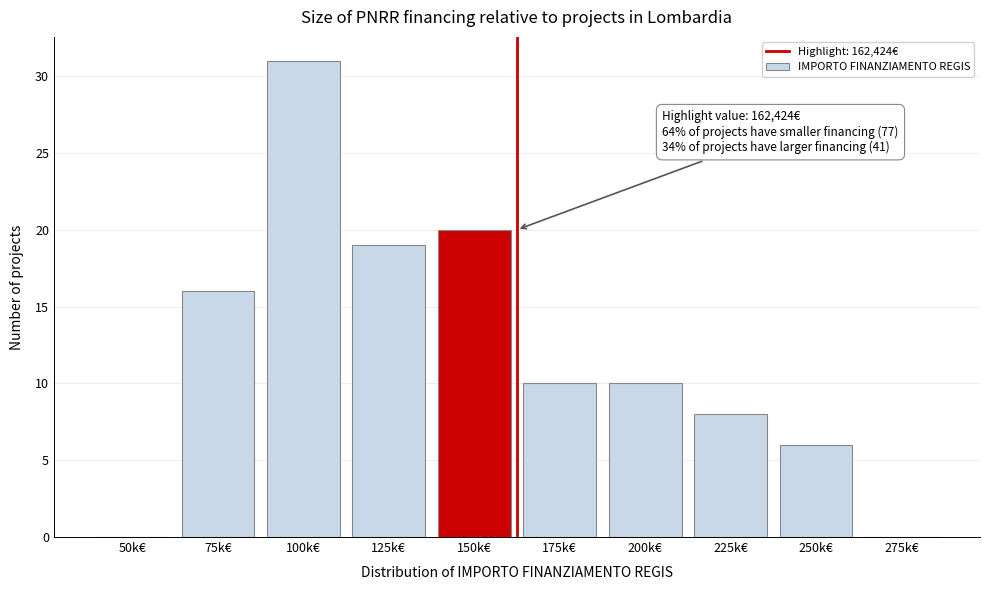

Reading left to right, extract all data points from this chart.

50k€=0	75k€=16	100k€=31	125k€=19	150k€=20	175k€=10	200k€=10	225k€=8	250k€=6	275k€=0